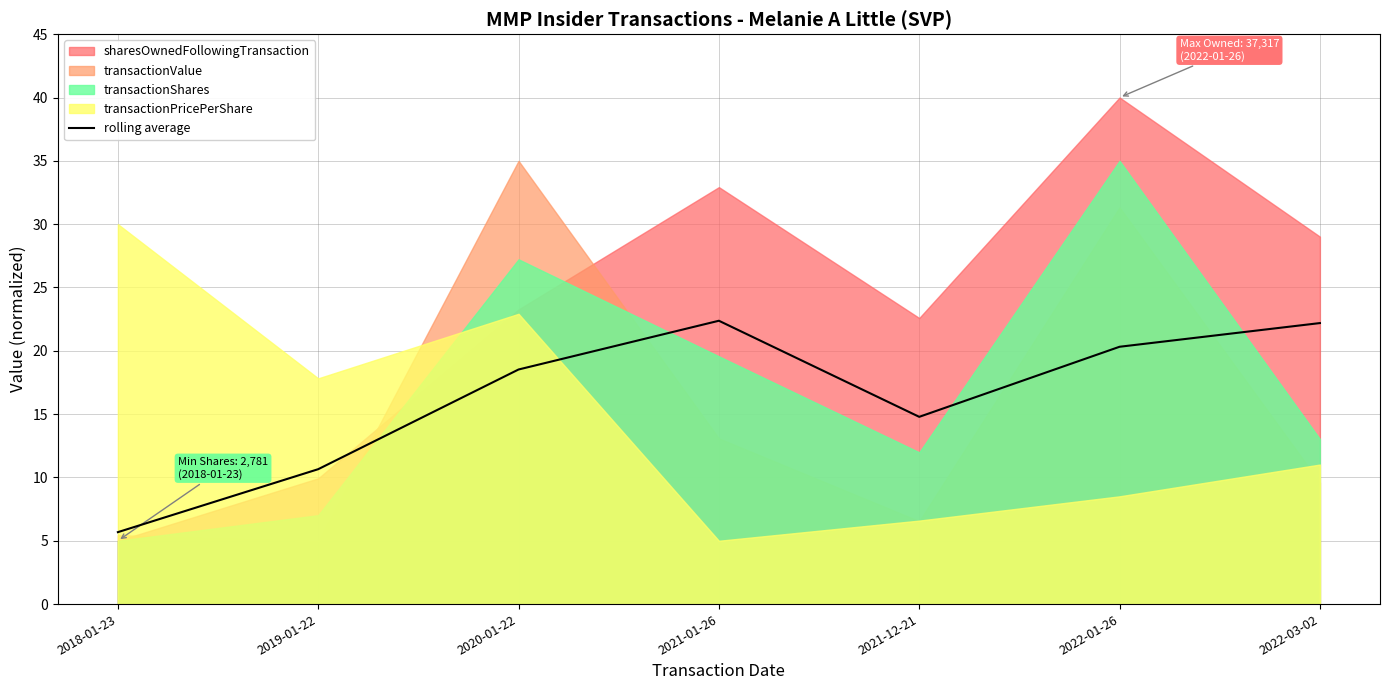

Rank the categories by value from highest to lowest.

2021-01-26, 2022-03-02, 2022-01-26, 2020-01-22, 2021-12-21, 2019-01-22, 2018-01-23